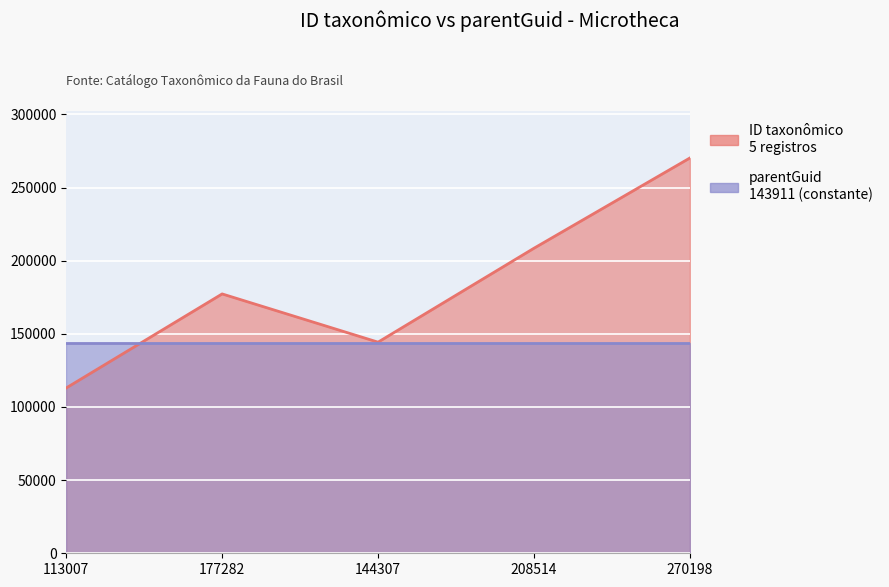

What value does the data have at 270198?

270198